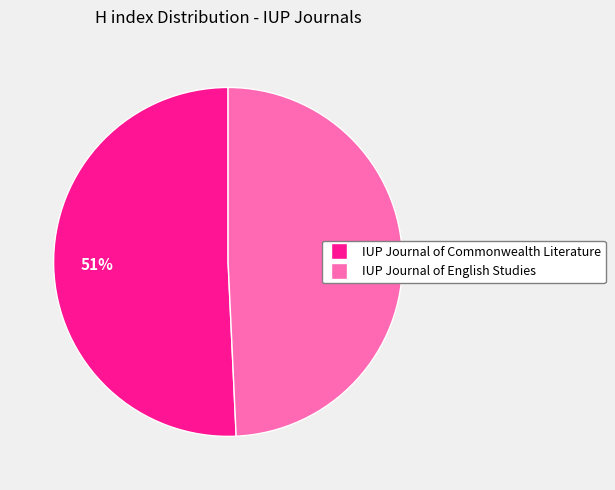

Is IUP Journal of English Studies the majority of the pie?

No